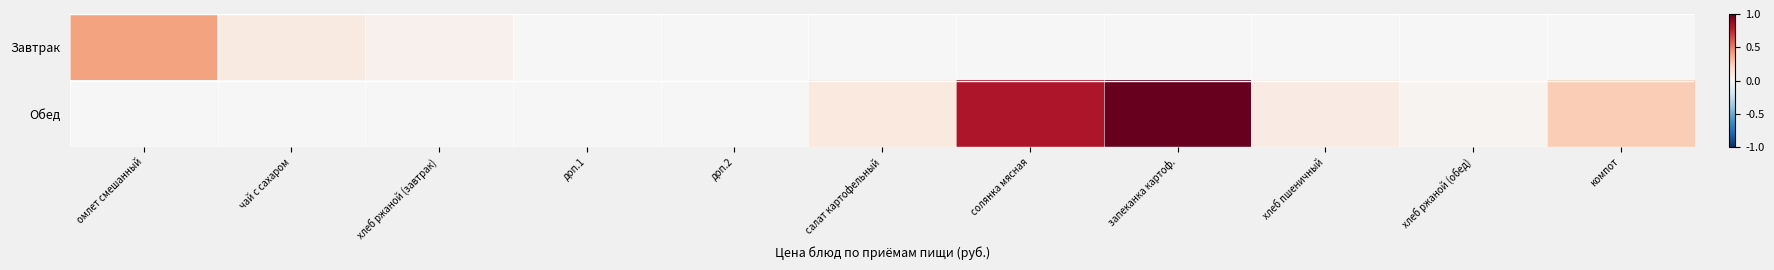

Reading right to left, list all the values displayed in this chart.

Завтрак: компот=0.0	хлеб ржаной (обед)=0.0	хлеб пшеничный=0.0	запеканка картоф.=0.0	солянка мясная=0.0	салат картофельный=0.0	доп.2=0.0	доп.1=0.0	хлеб ржаной (завтрак)=0.0	чай с сахаром=0.1	омлет смешанный=0.4
Обед: компот=0.2	хлеб ржаной (обед)=0.0	хлеб пшеничный=0.1	запеканка картоф.=1.0	солянка мясная=0.8	салат картофельный=0.1	доп.2=0.0	доп.1=0.0	хлеб ржаной (завтрак)=0.0	чай с сахаром=0.0	омлет смешанный=0.0